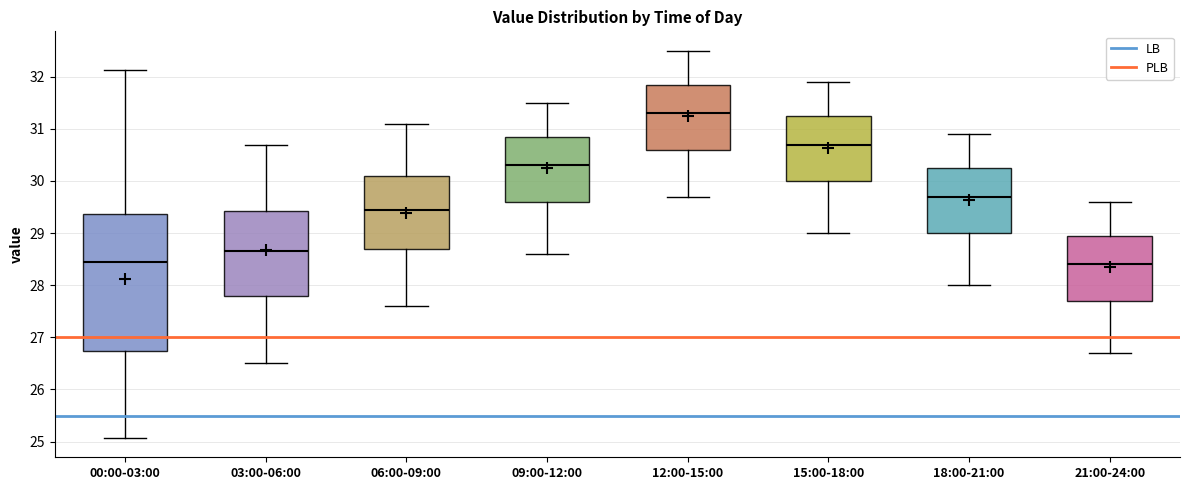

Where does the upper whisker of the box for 21:00-24:00 end on the y-axis? The values are not printed on the chart, so give them approximately, as read against the axis.

29.6